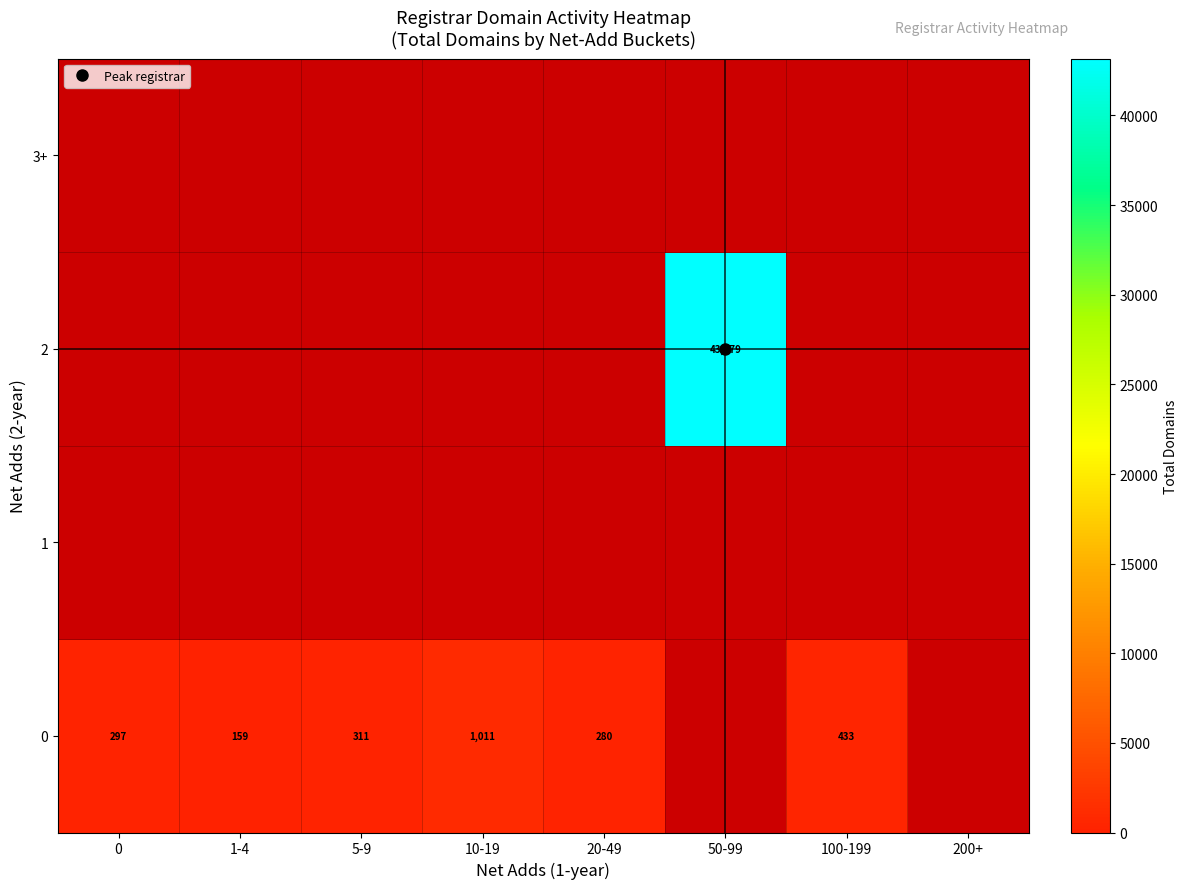

Is the value of 0 at 100-199 greater than the value of 2 at 100-199?

No